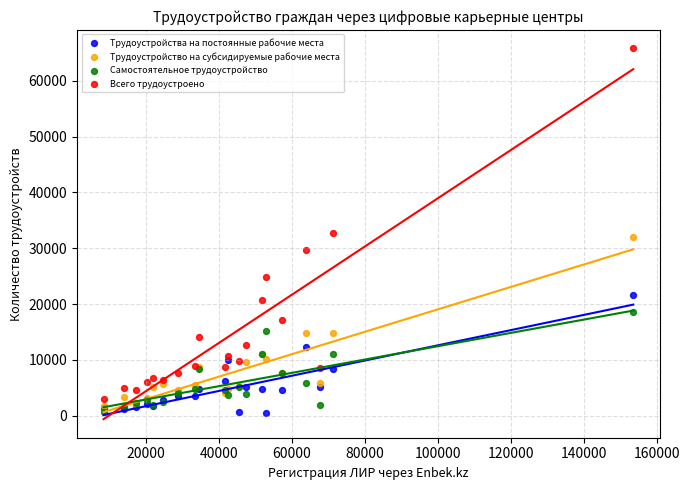

What are all the series names shown in the legend?

Трудоустройства на постоянные рабочие места, Трудоустройство на субсидируемые рабочие места, Самостоятельное трудоустройство, Всего трудоустроено